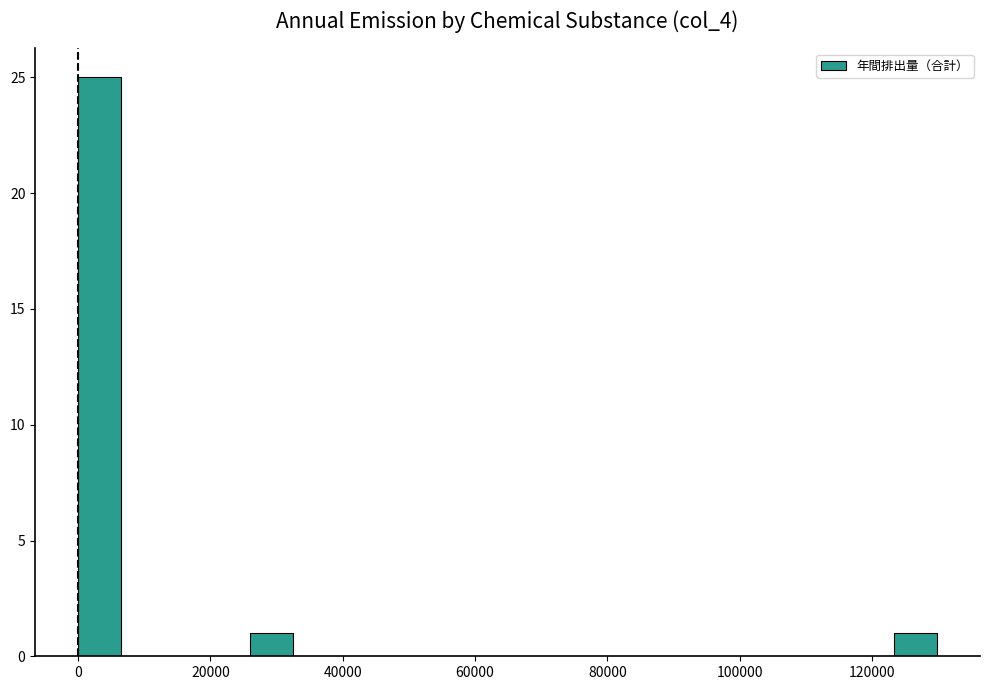

Read against the x-axis, roughly where is the centre of the tallest bar?

4000